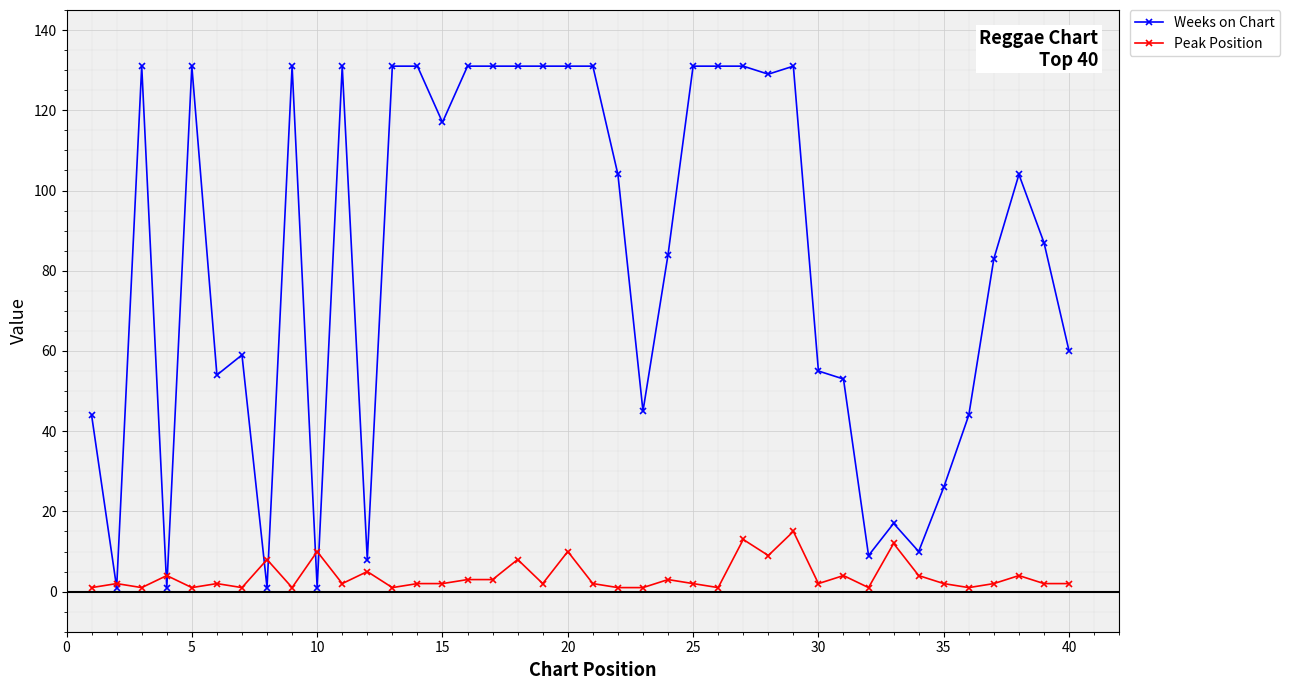

What is the maximum value shown in the chart?

131